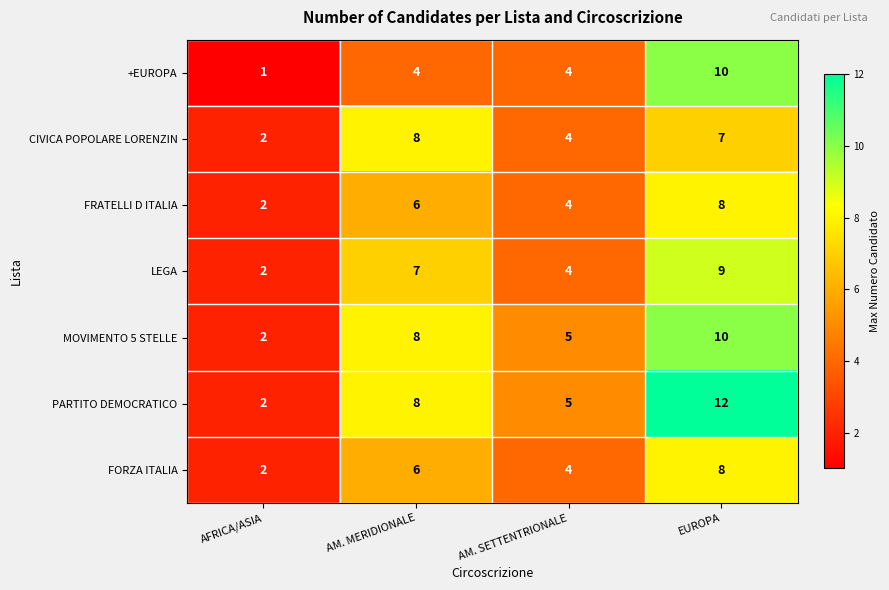

What is the total value across all series at AM. MERIDIONALE?

47